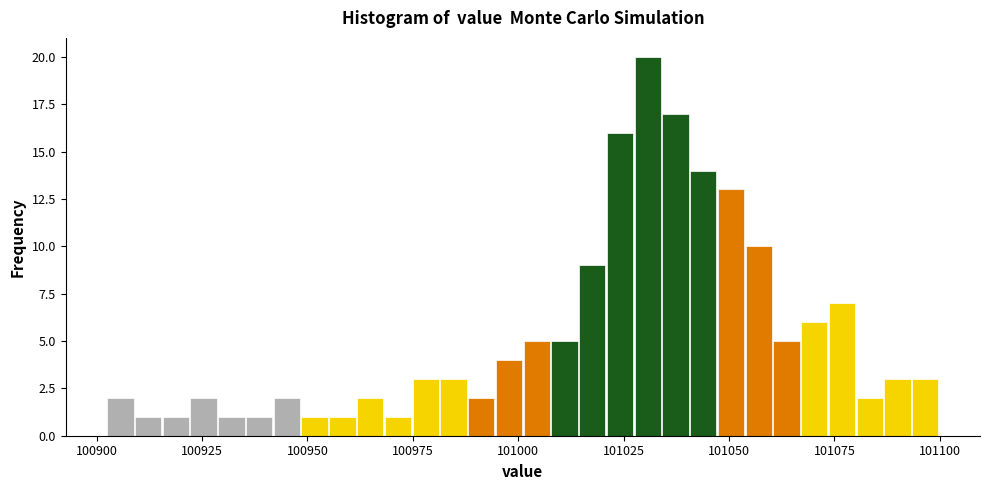

Around what value on the x-axis is the tallest bar? Give the approximate position of its centre, as read against the axis.

101030